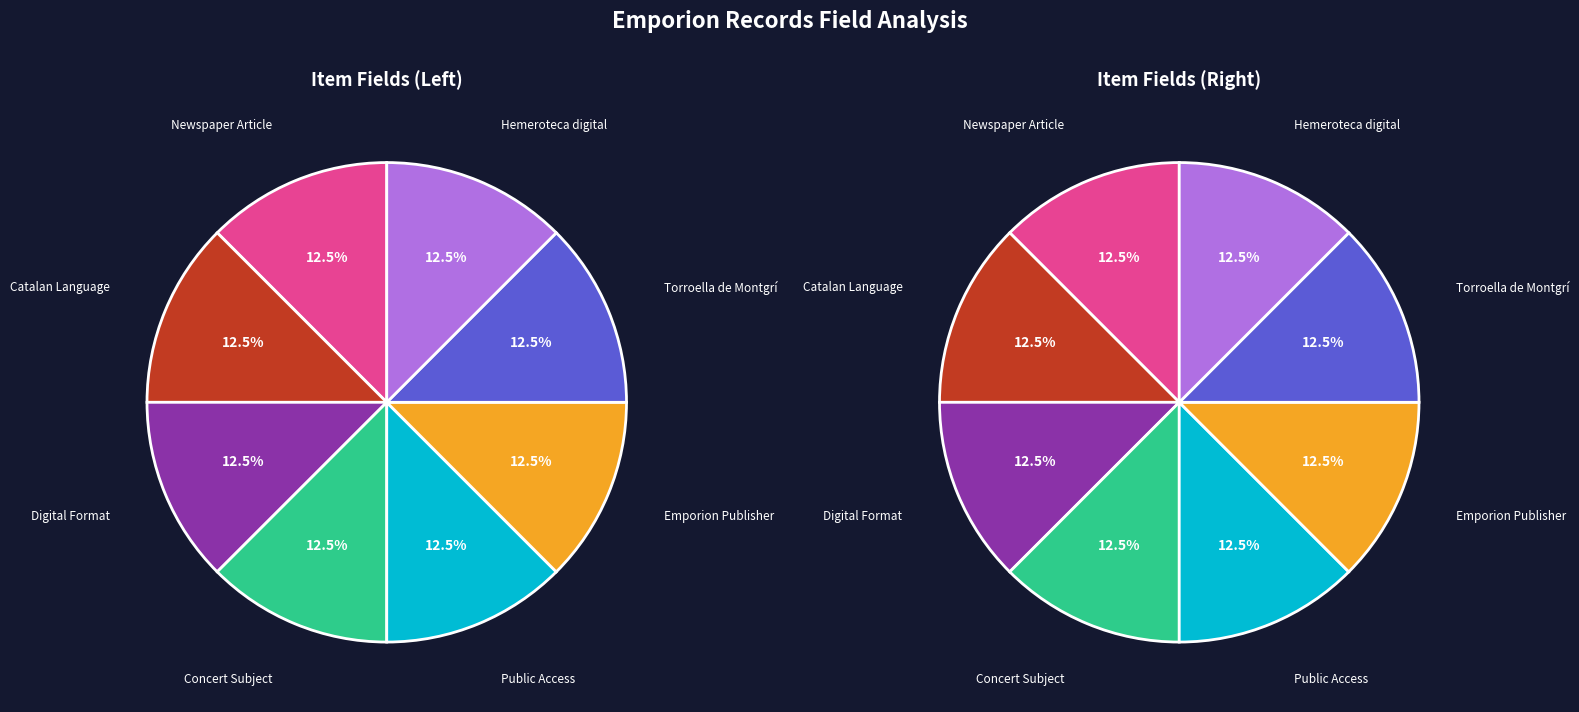

Approximately how many times larger is the value at Newspaper Article (1916) compared to Newspaper Article (1935)?

1.0